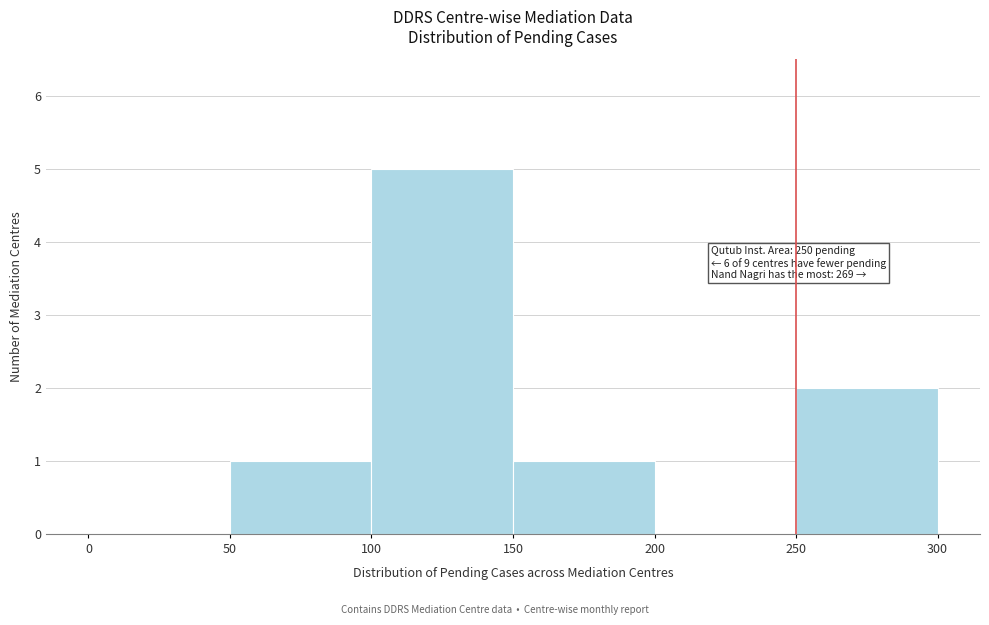

Which range on the x-axis has the tallest bar?

100 to 150